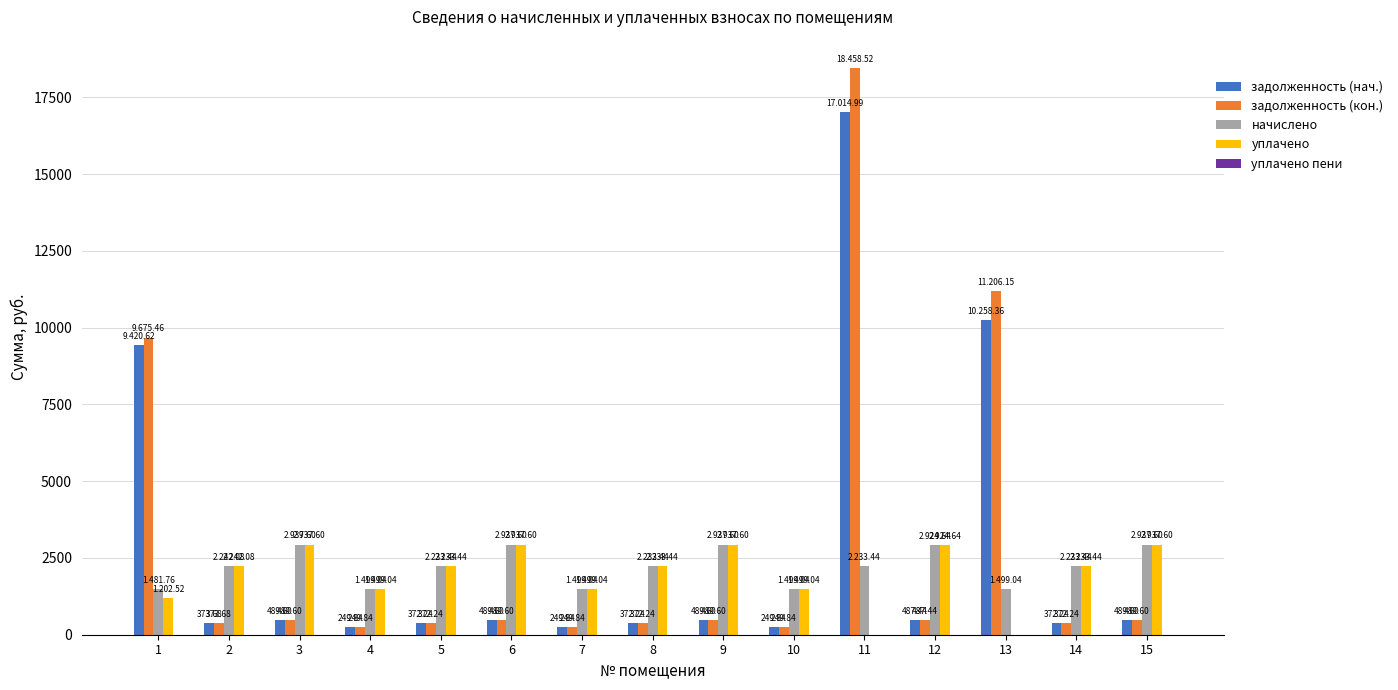

Is the value of уплачено at 10 greater than the value of задолженность (кон.) at 8?

Yes